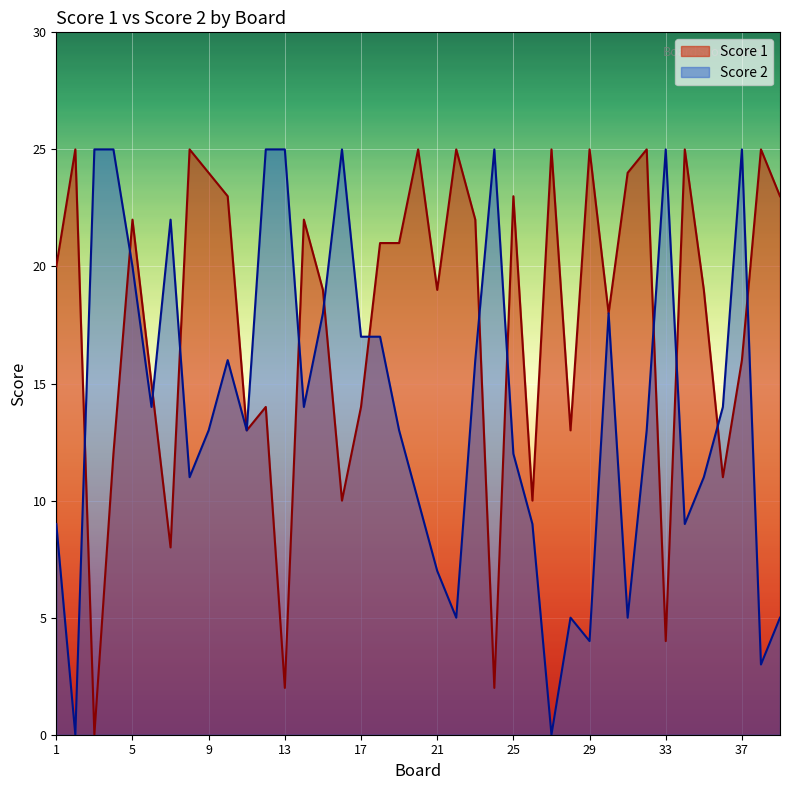

How many lines are shown in the chart?

2